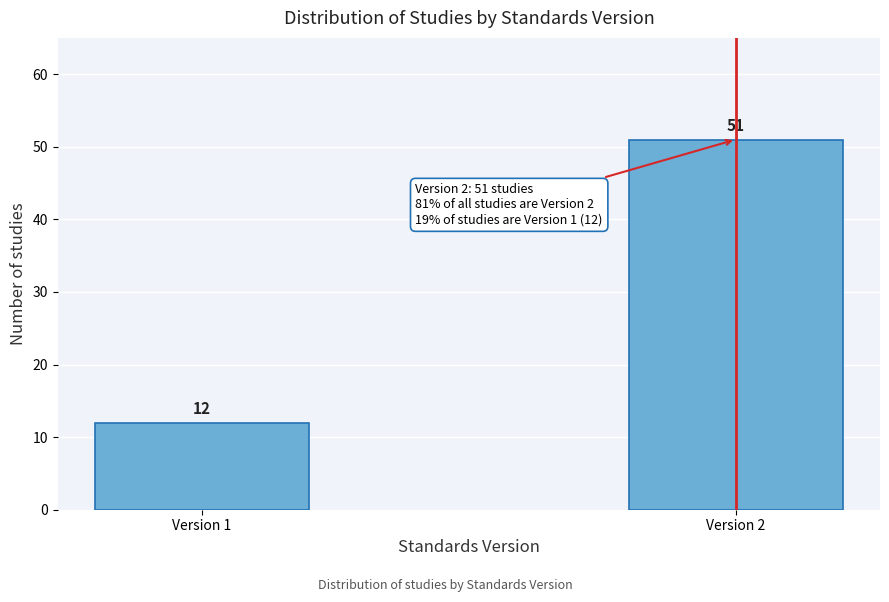

Reading right to left, transcribe all the data shown in this chart.

Version 2=51	Version 1=12